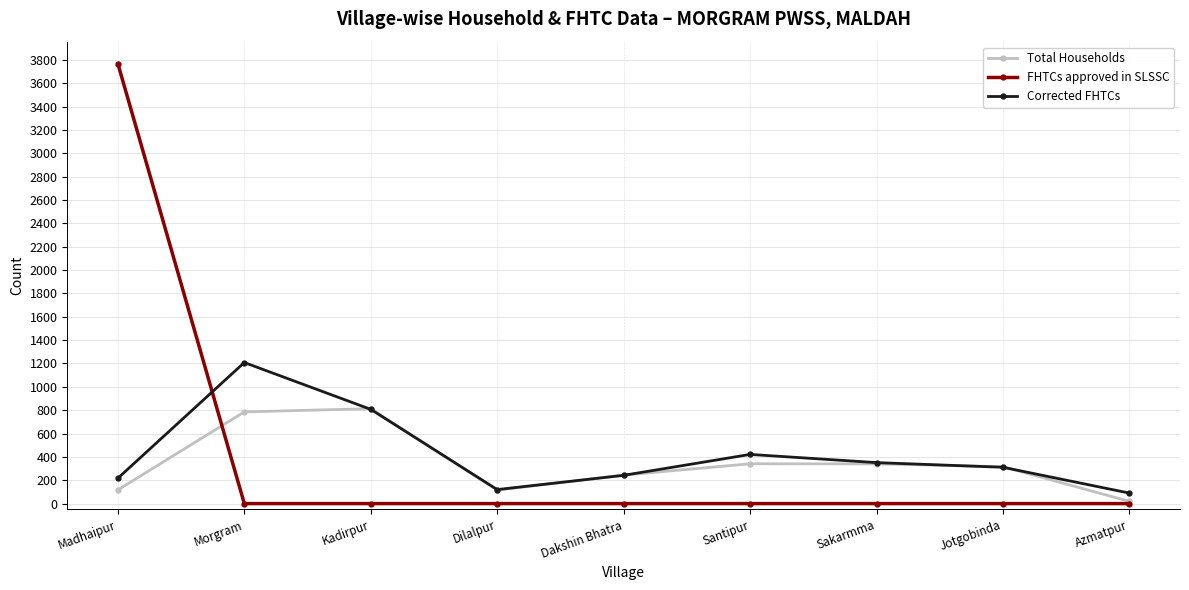

Where does the Total Households series first go above 316?

Morgram